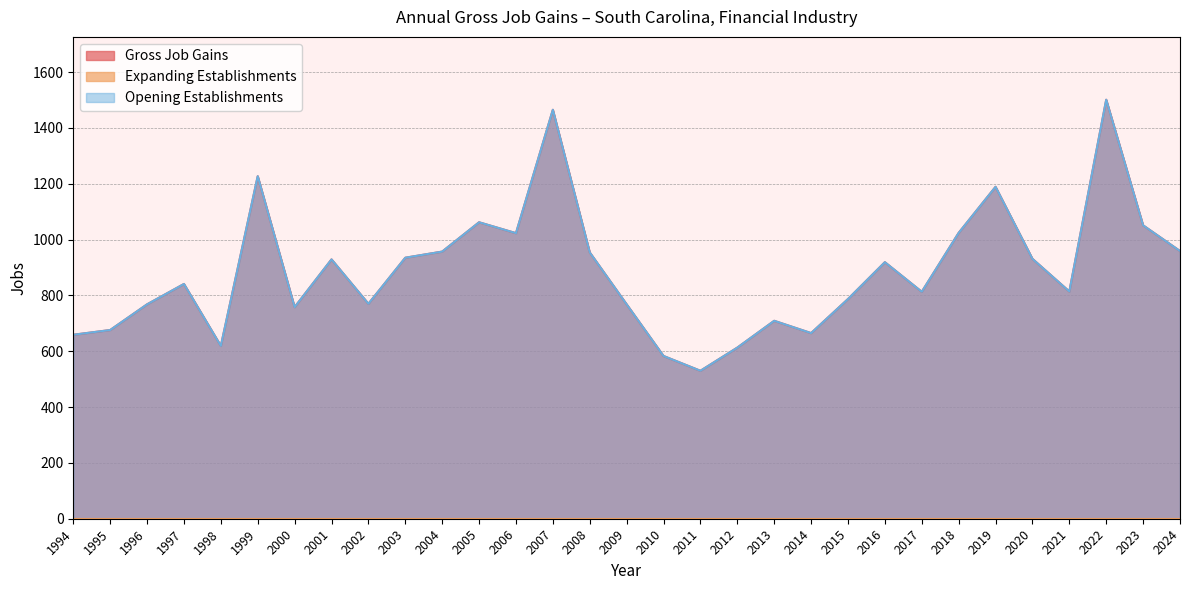

At which label is Opening Establishments closest to 1015?

2006